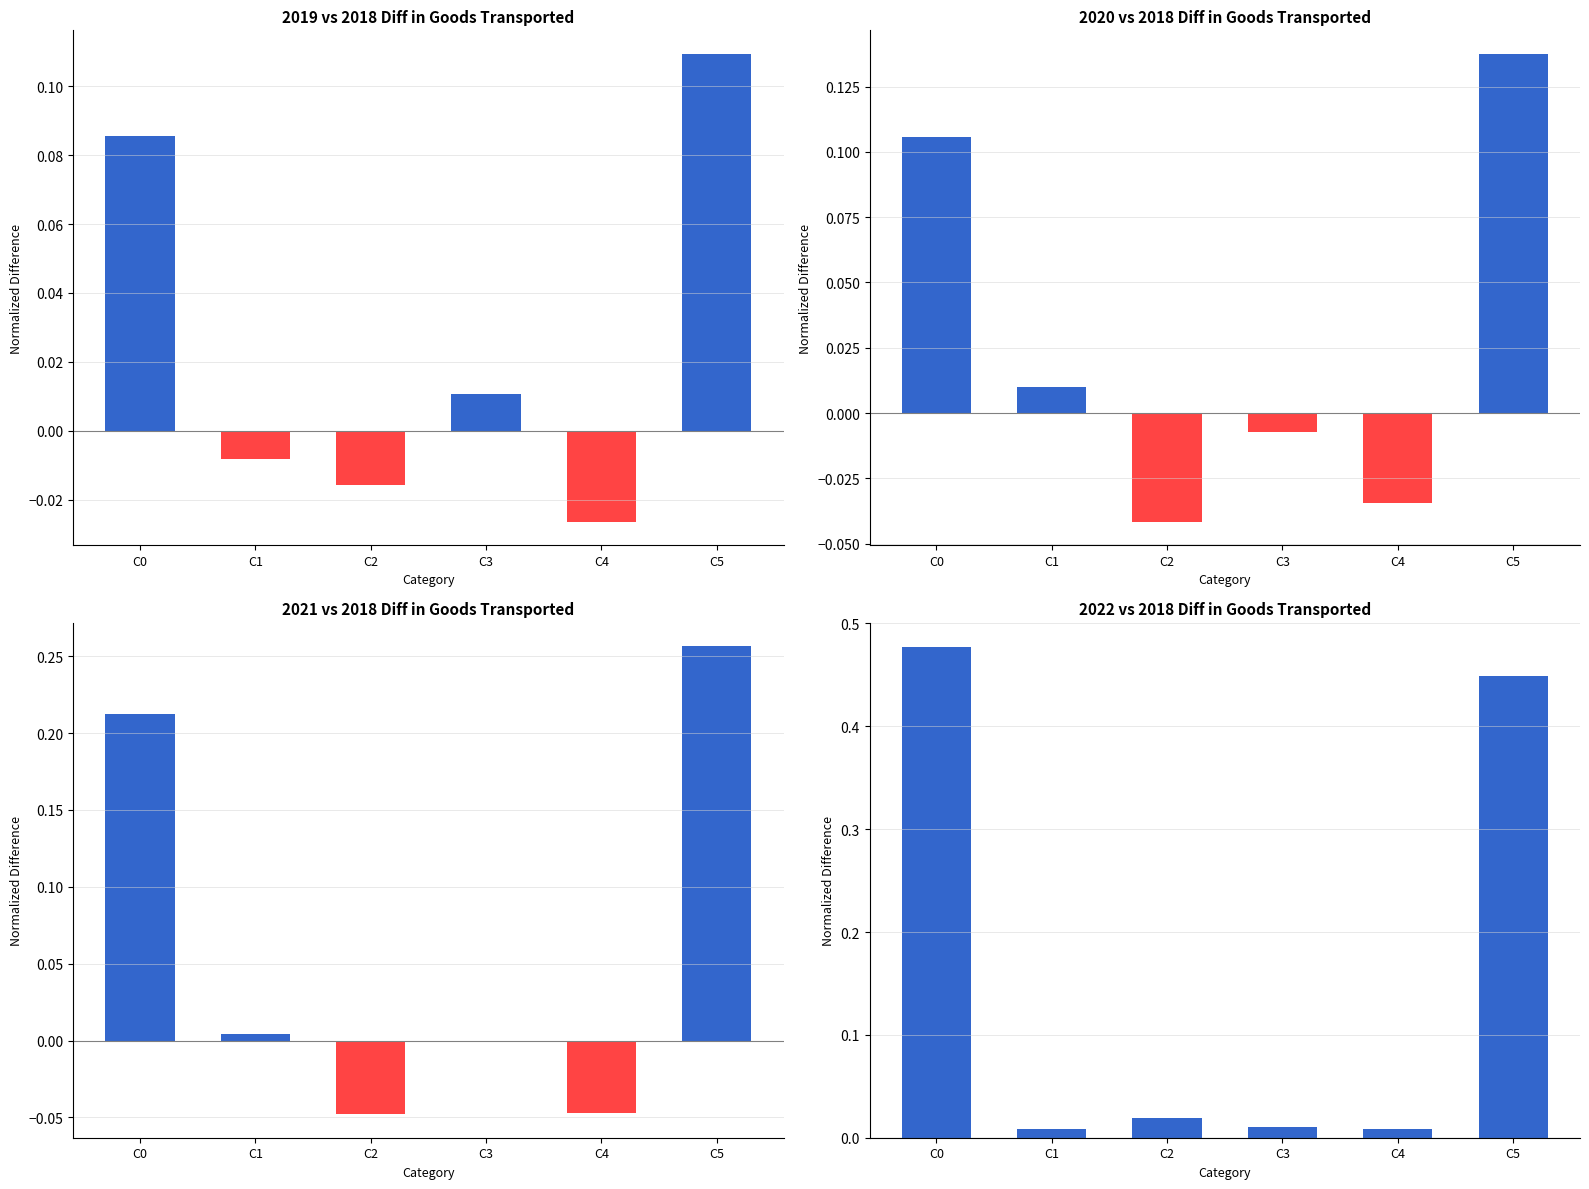

Does the chart contain any negative values?

Yes